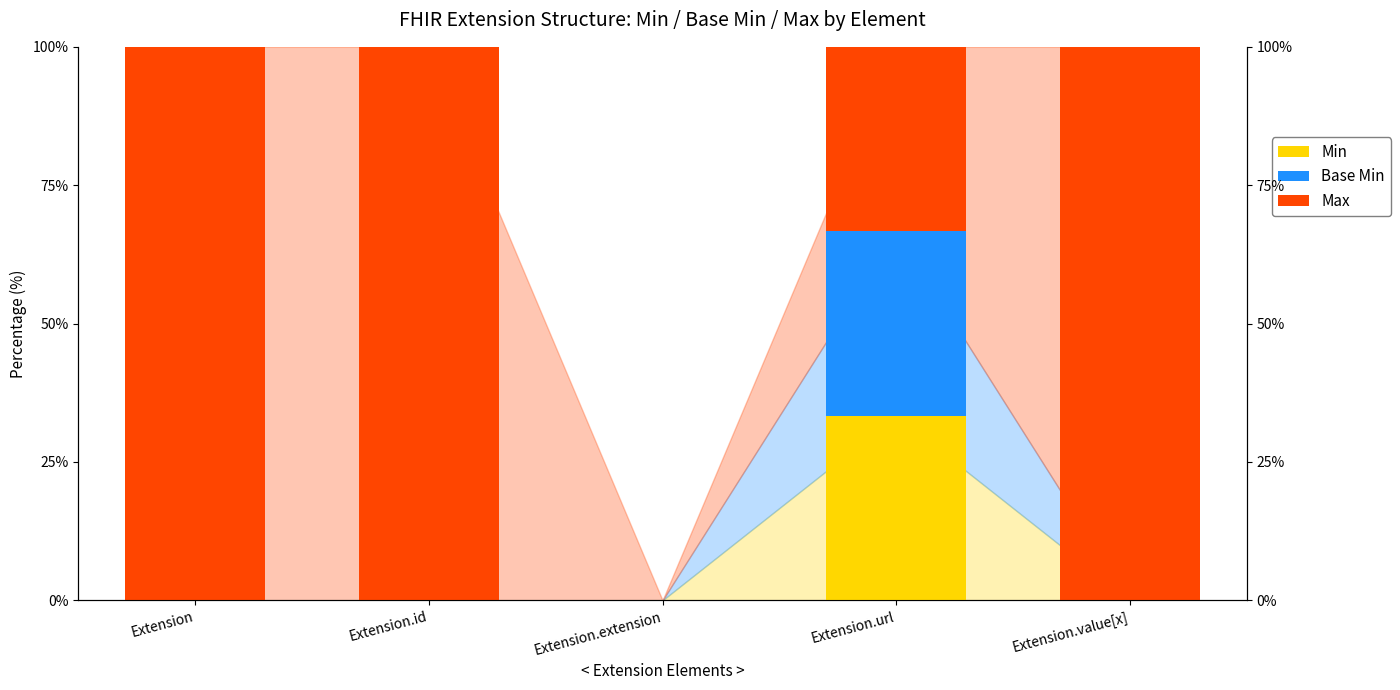

What is the total value across all series at Extension?

100.0